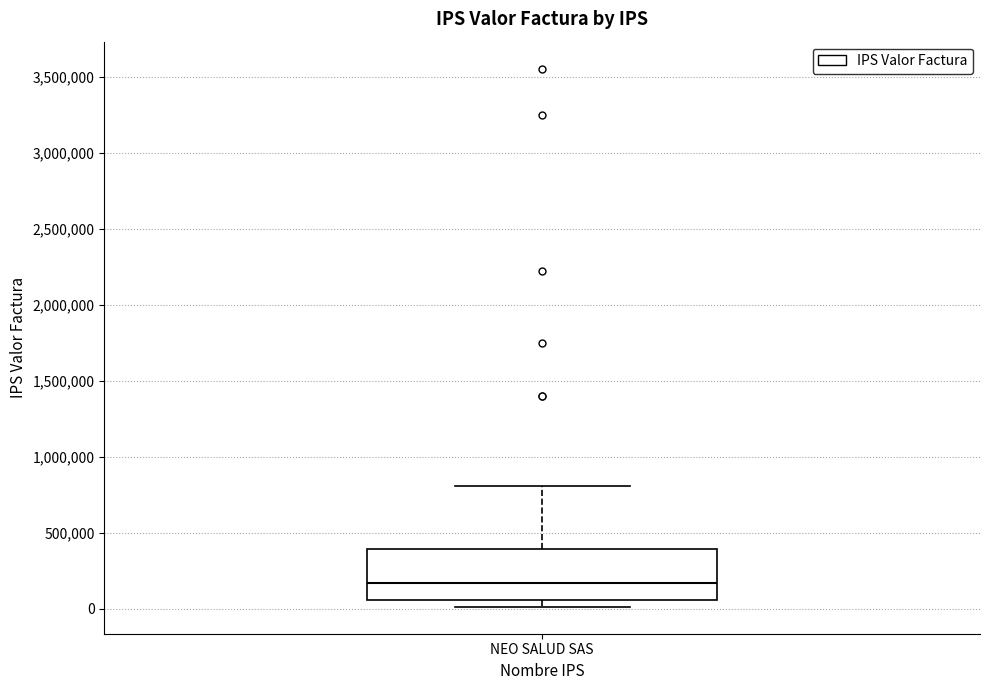

Where is the lower edge of the box for NEO SALUD SAS on the y-axis? The values are not printed on the chart, so give them approximately, as read against the axis.

50000